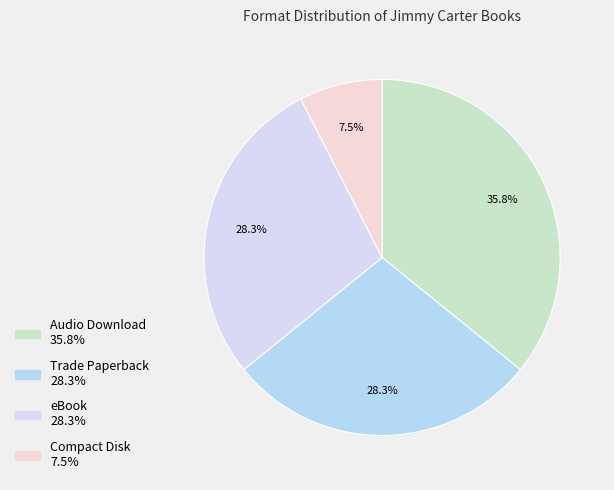

How many segments does this pie chart have?

4